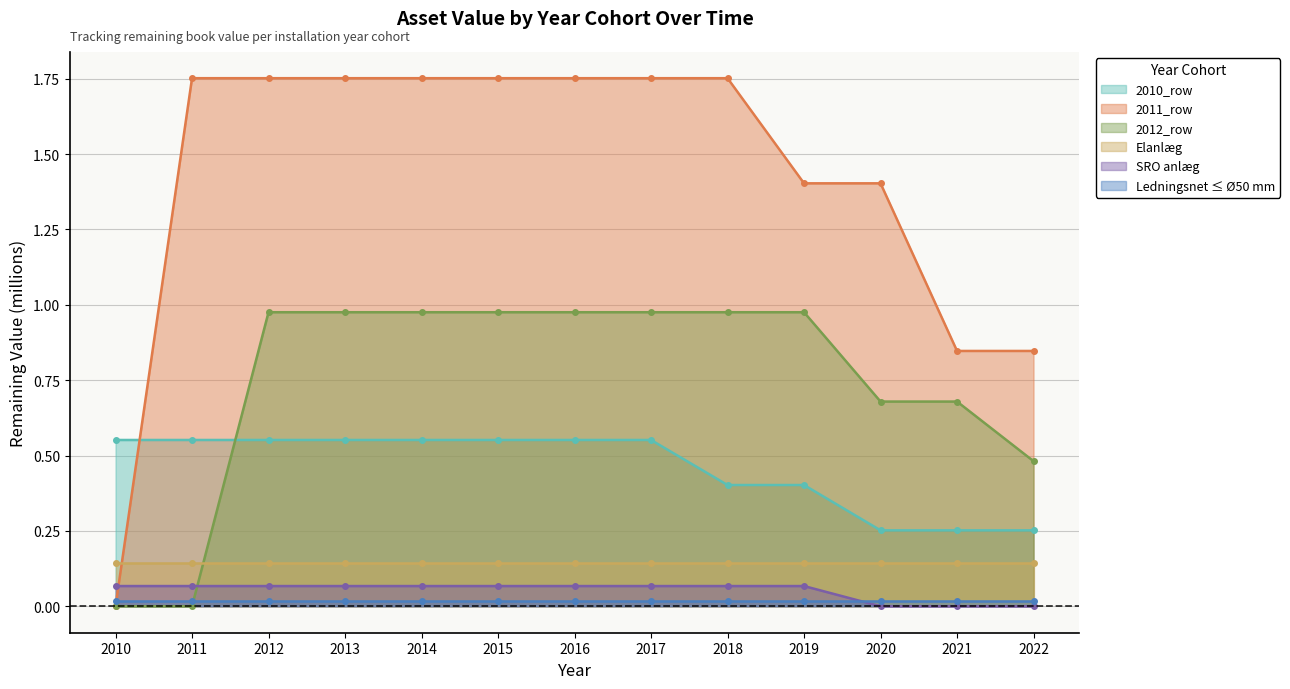

The value of 2012_row at 2011 is 0.0. True or false?

True